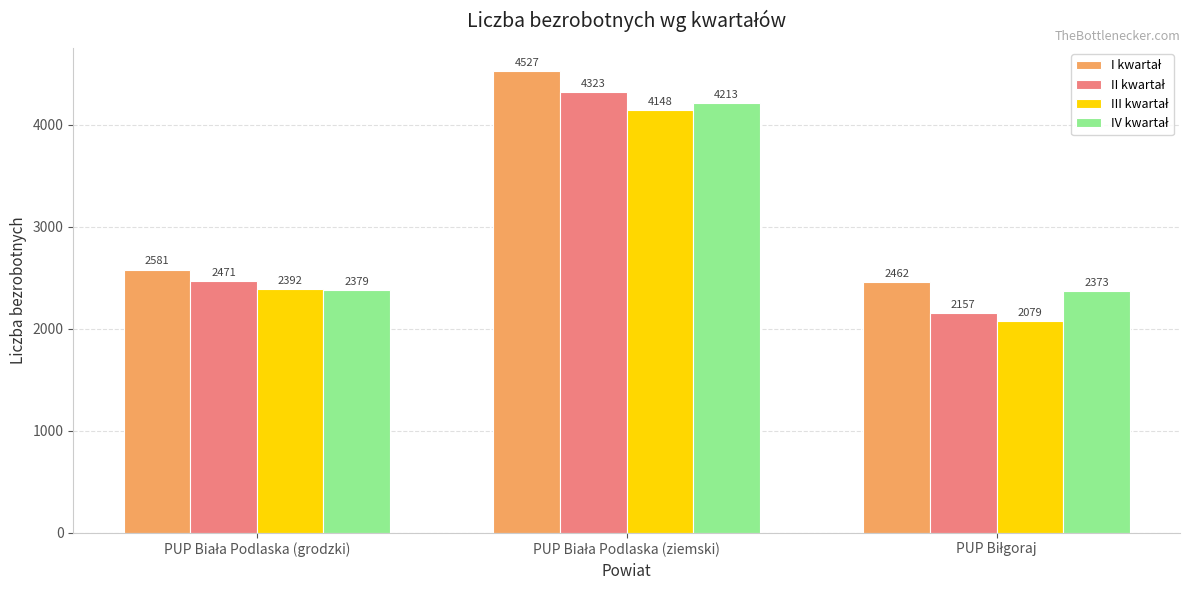

How many data points does each series have?

3